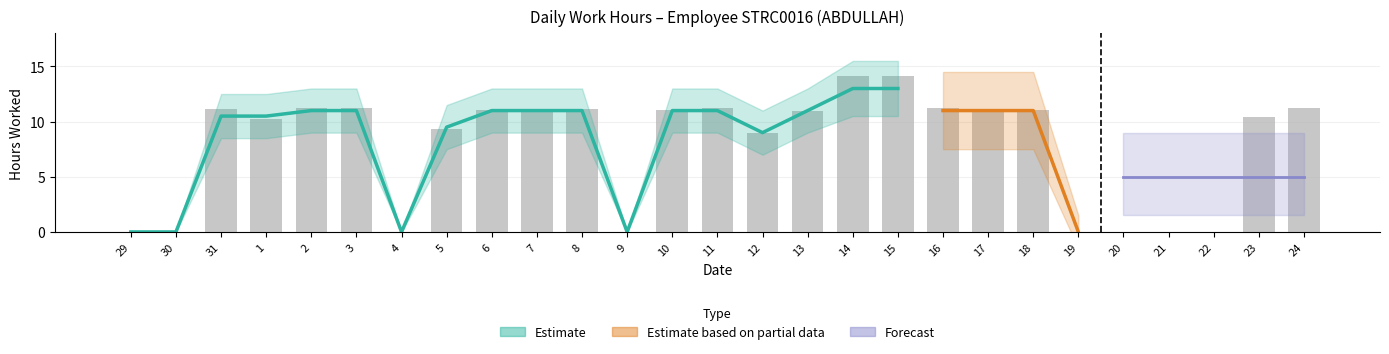

True or false: the data shows 7.6 at 3.

False